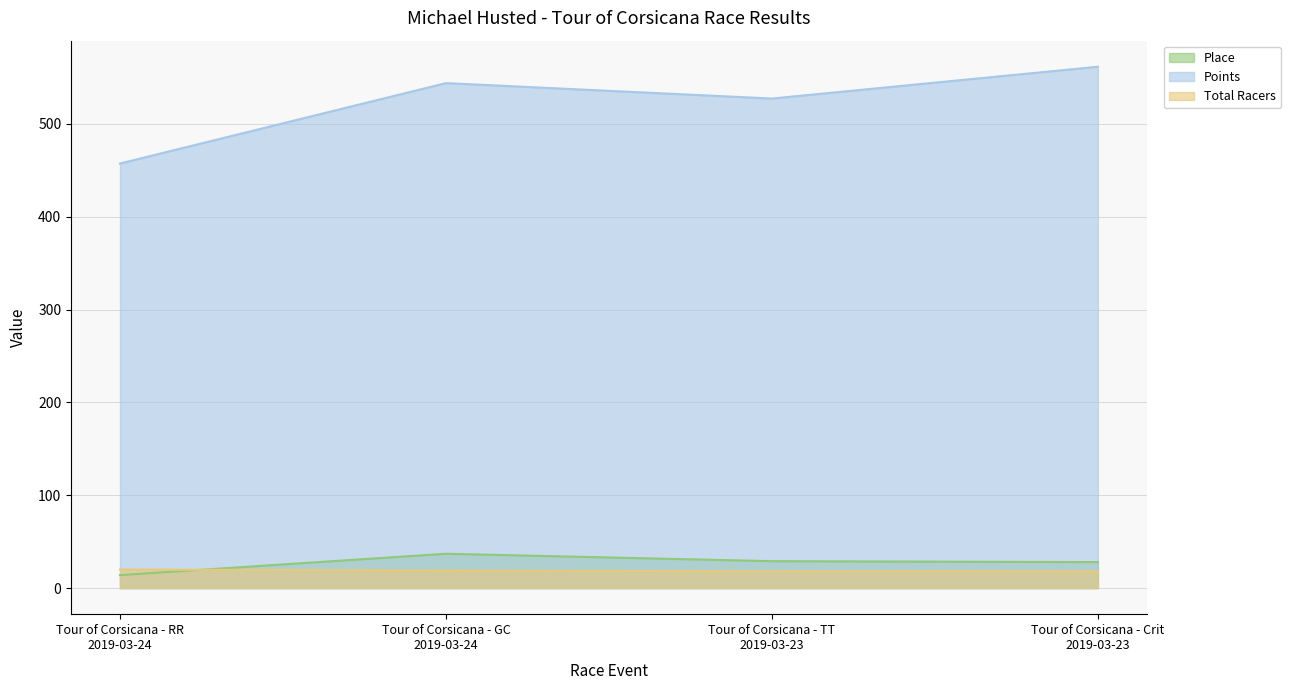

What is the difference between the Place values at Tour of Corsicana - Crit
2019-03-23 and Tour of Corsicana - TT
2019-03-23?

1.0